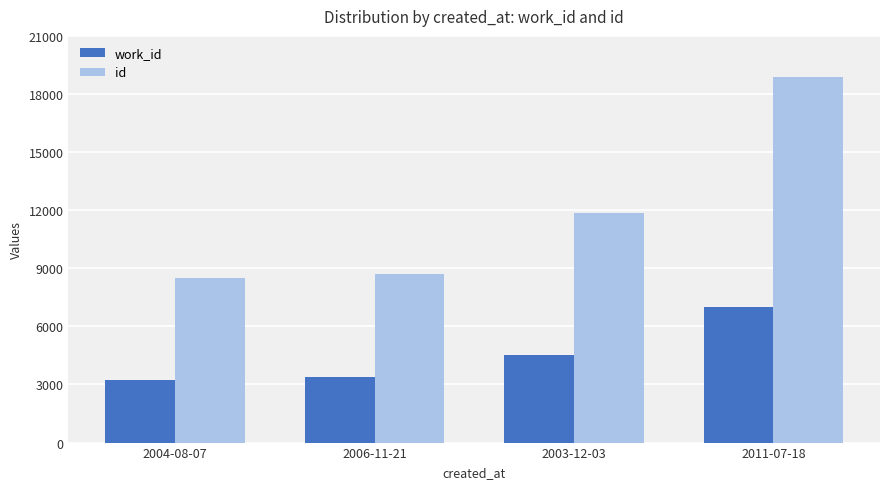

Where is work_id nearest to the value 5120?

2003-12-03